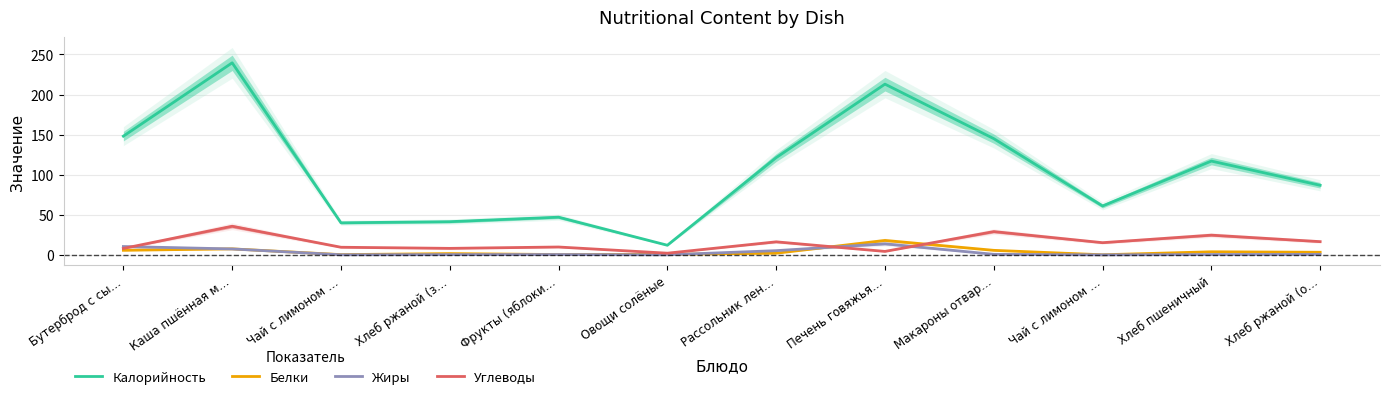

At which label does Калорийность reach its peak?

Каша пшённая м…